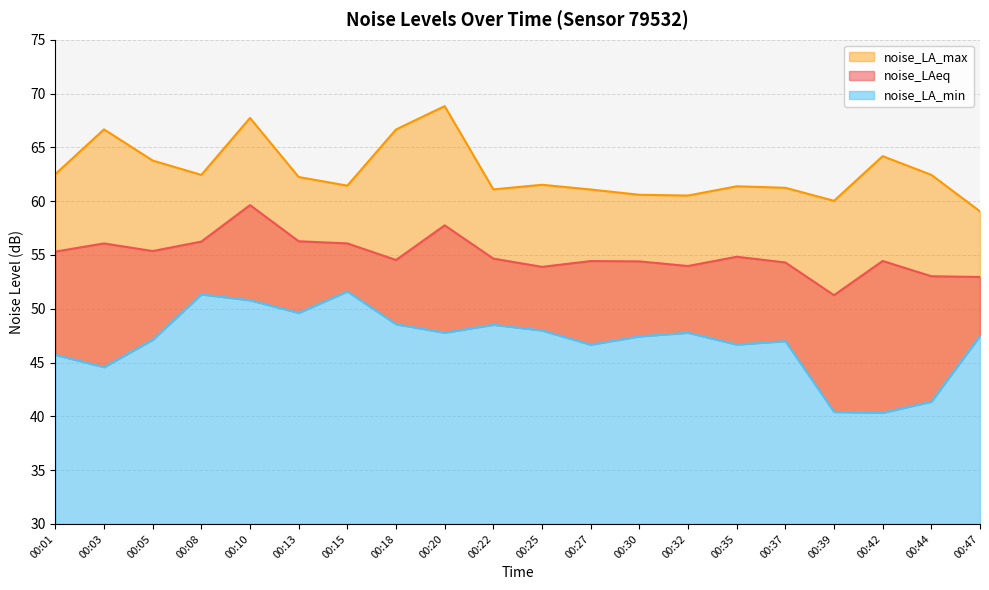

What is the sum of the noise_LAeq values at 00:22 and 00:44?

107.7